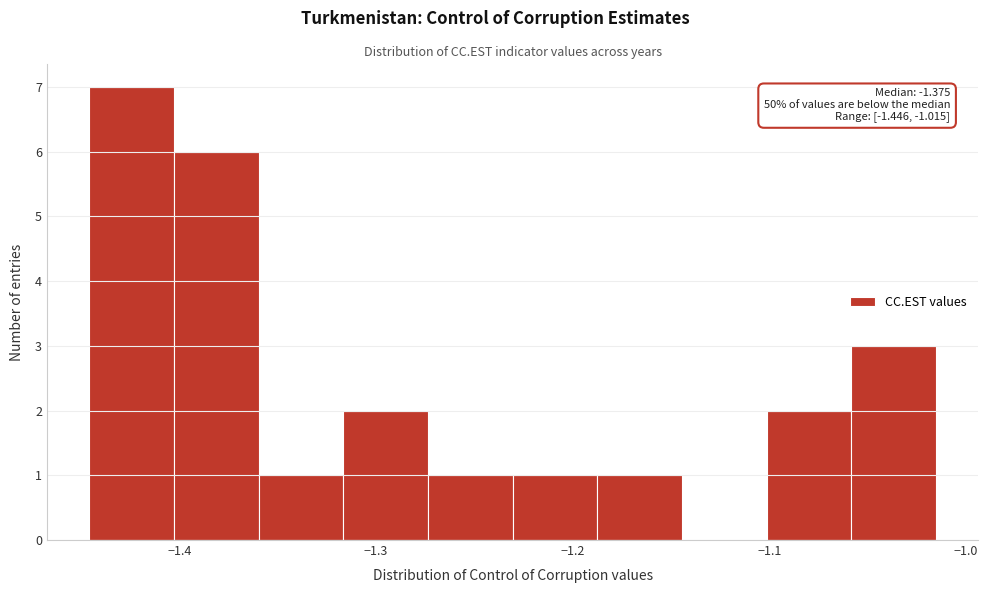

Over which range of the x-axis is the bar tallest?

-1.45 to -1.40